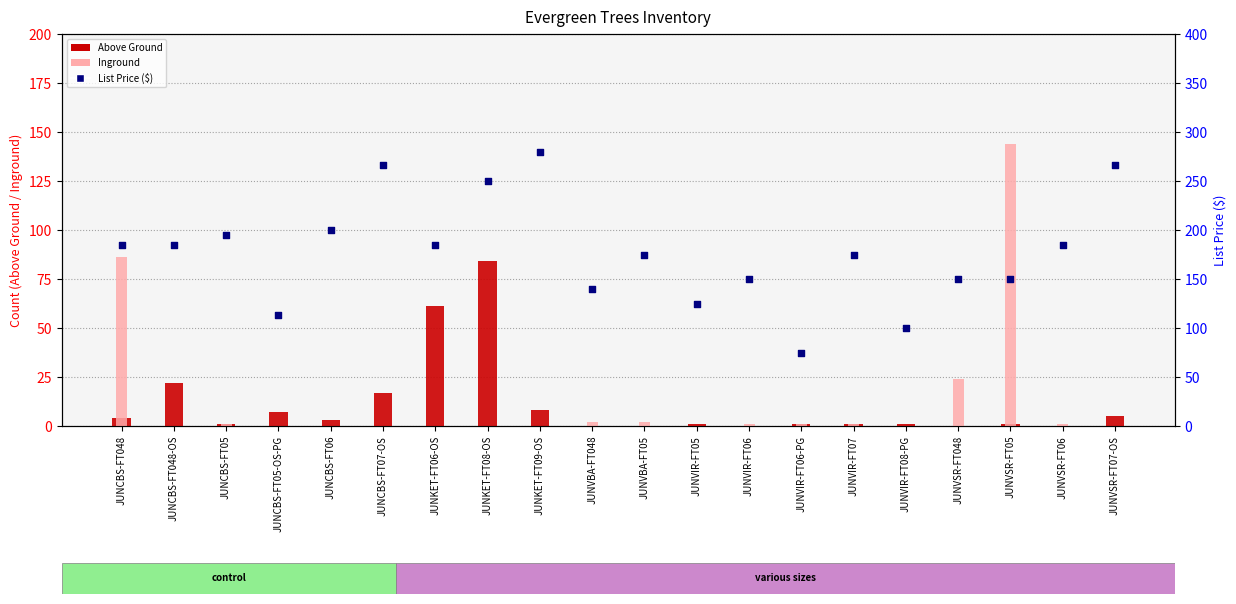

At which category is the sum across all series the highest?

JUNKET-FT08-OS